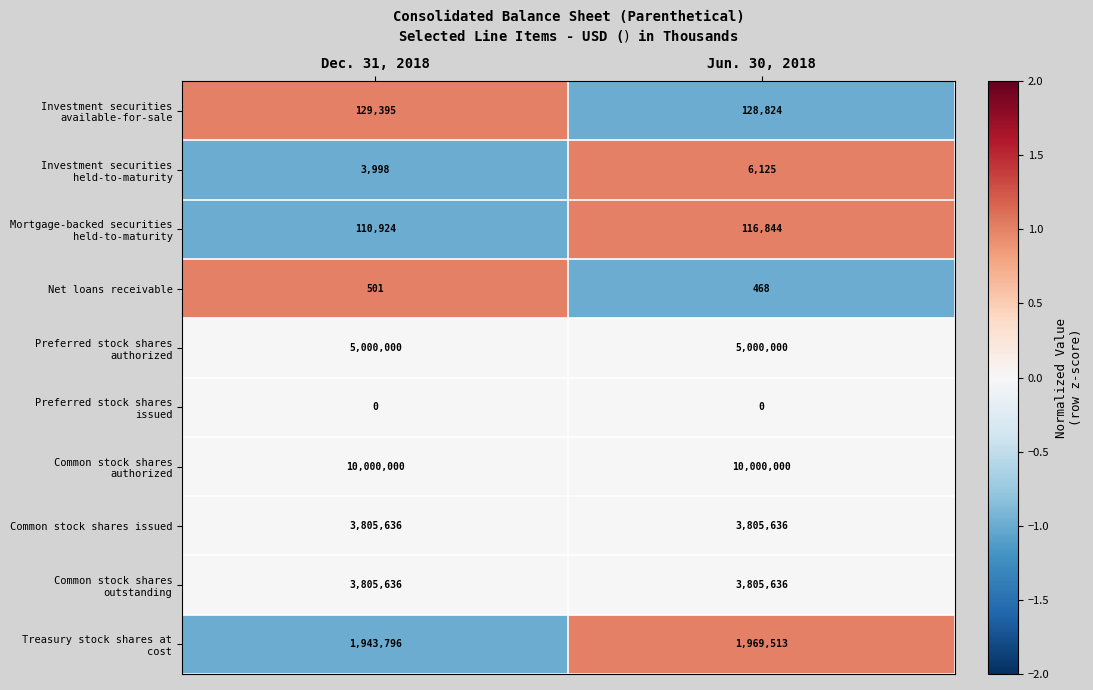

What is the sum of the Net loans receivable values at Jun. 30, 2018 and Dec. 31, 2018?

969